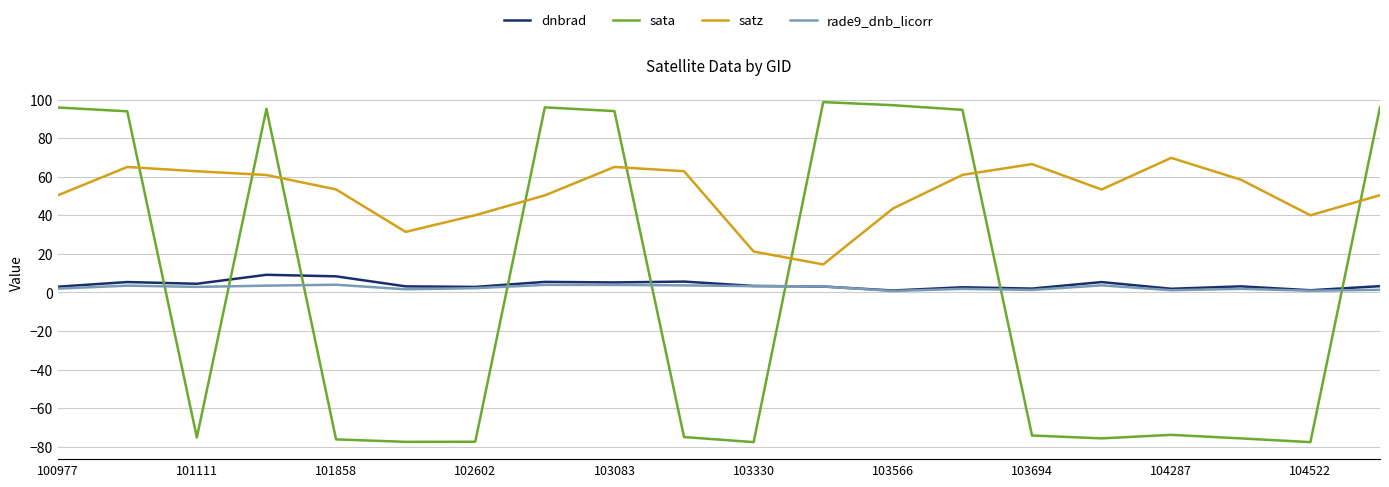

What is the greatest value displayed?

98.7